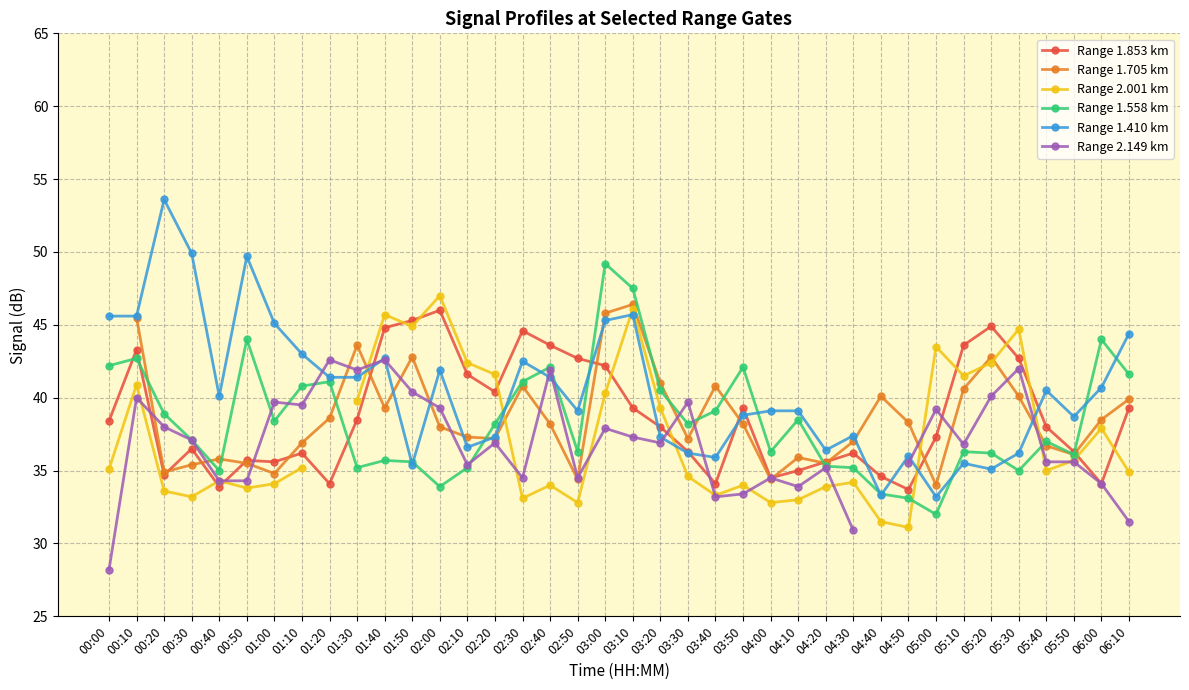

What is the label of the 13th point from the left?

02:00